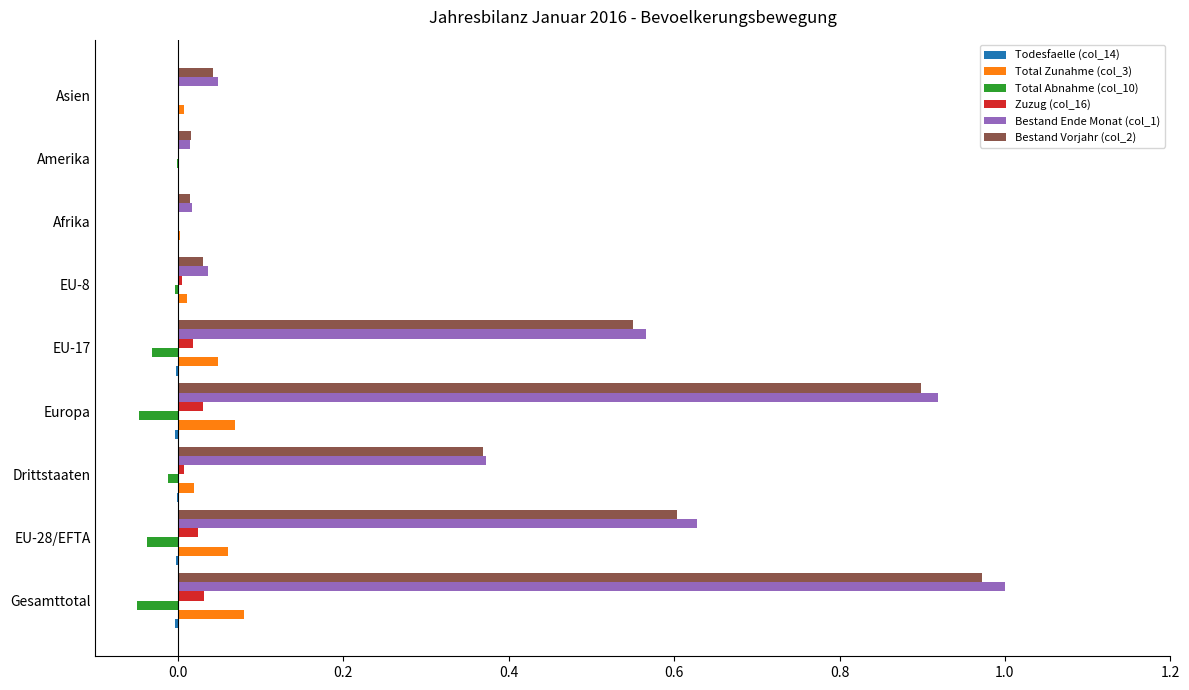

At which category is the sum across all series the highest?

Gesamttotal